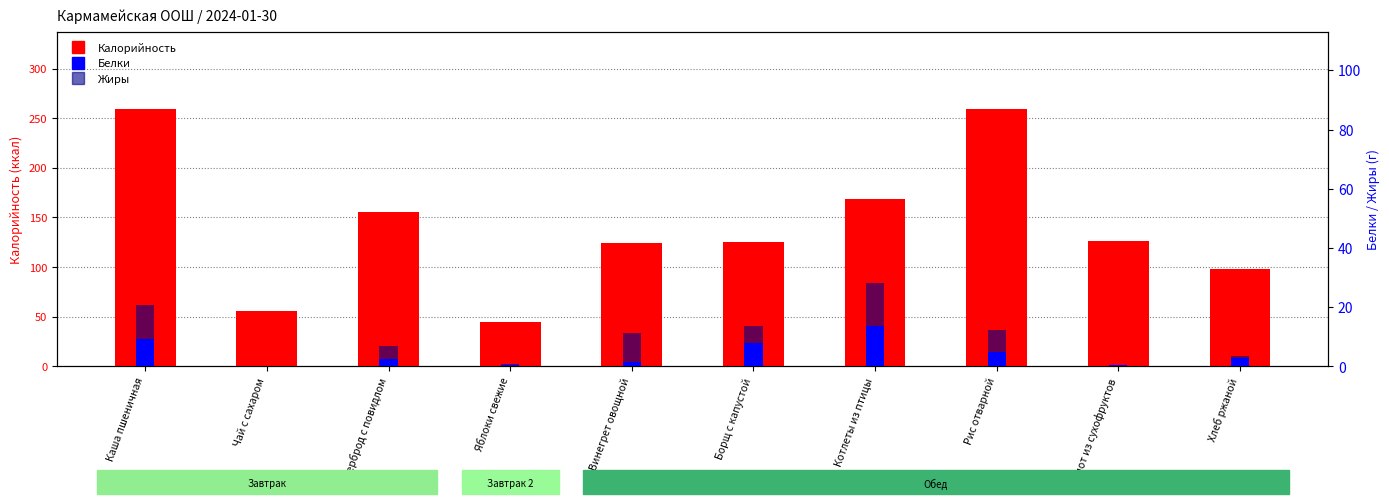

The value of Калорийность at Яблоки свежие is 45.0. True or false?

True